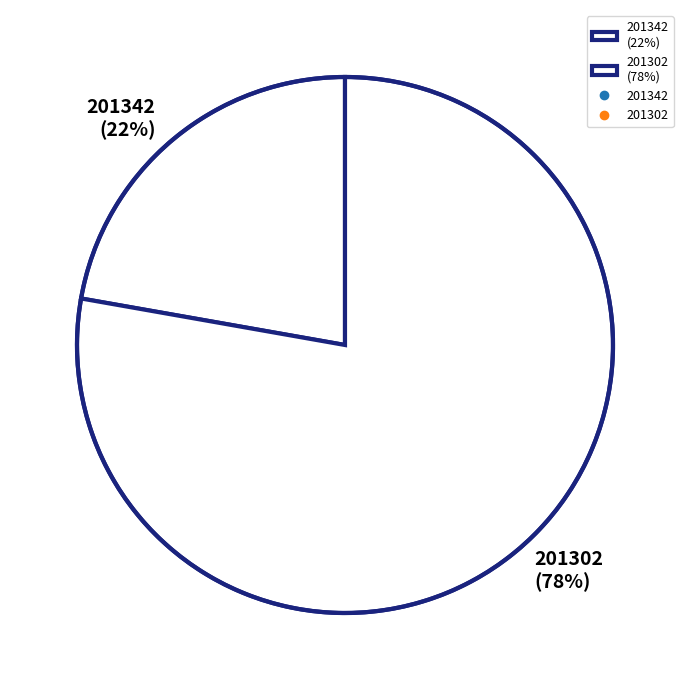

To the nearest percent, what is the difference between the 201342 and 201302 slice percentages?

56%